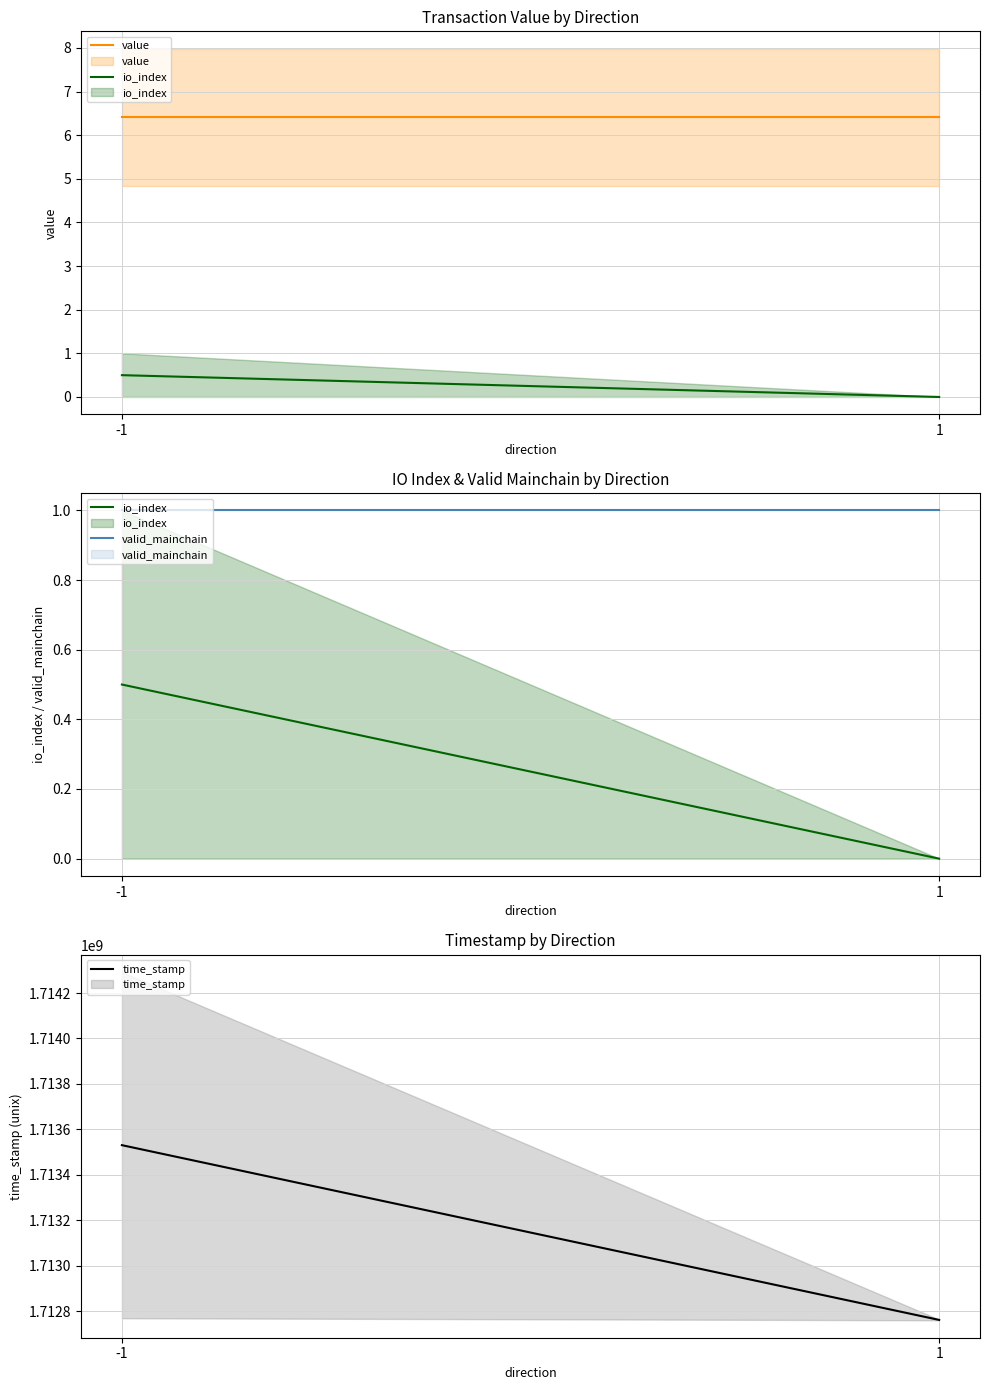

What is the value of the value point at the 1st from the left?

6.4